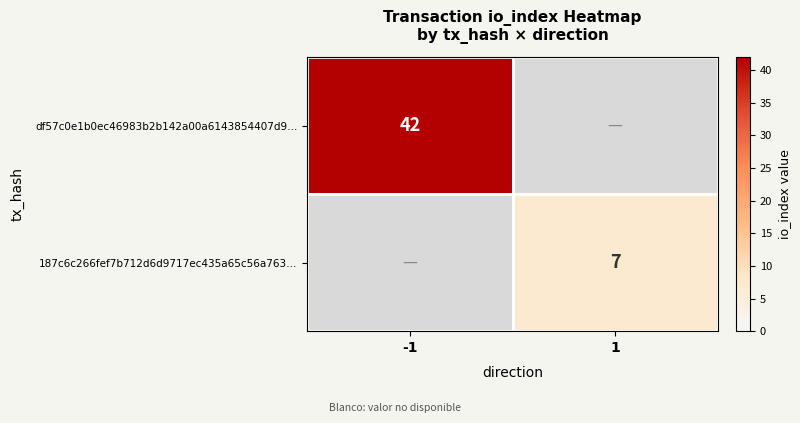

Is the value of 187c6c266fef7b712d6d9717ec435a65c56a763… at 1 greater than the value of df57c0e1b0ec46983b2b142a00a6143854407d9… at -1?

No